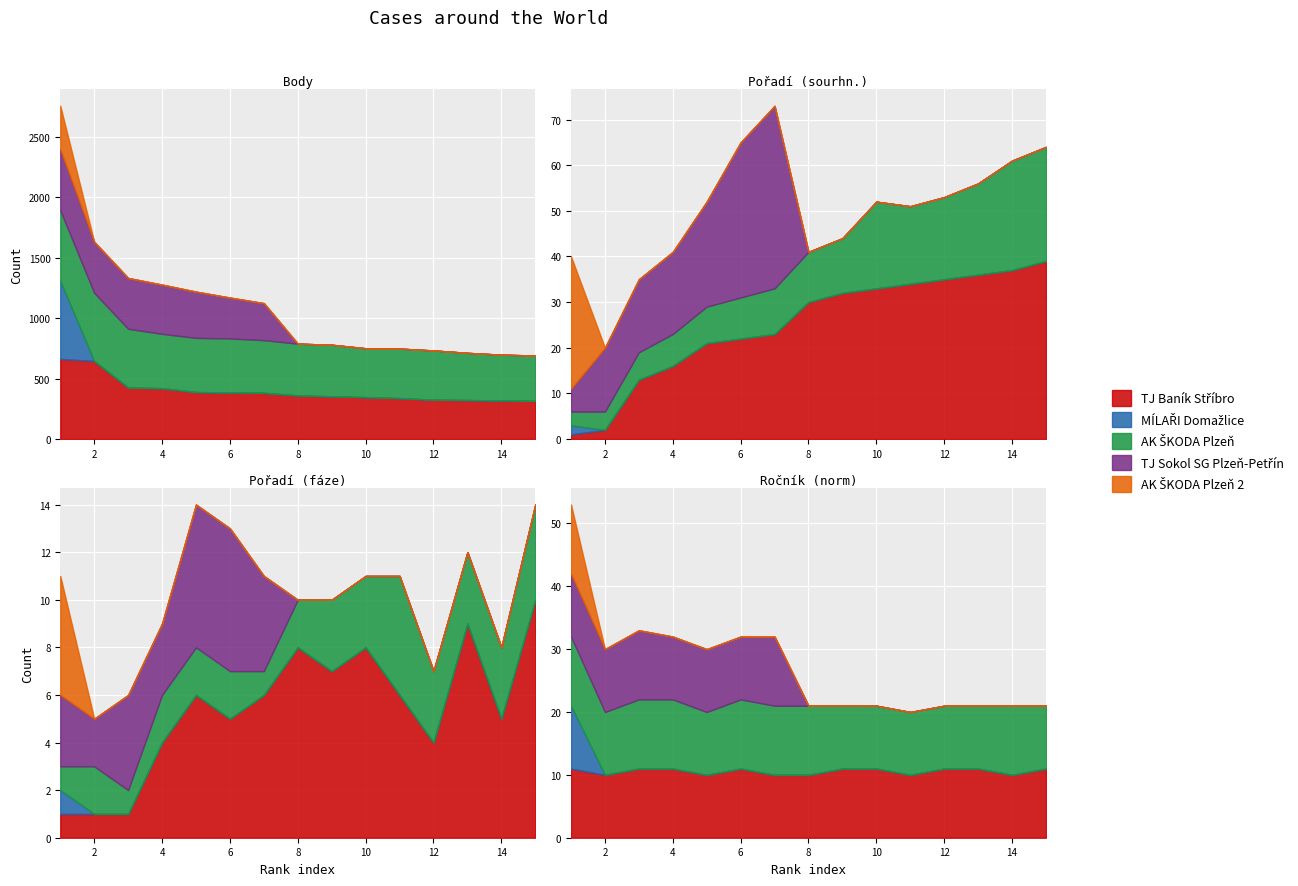

True or false: Ročník and Body intersect in this chart.

False